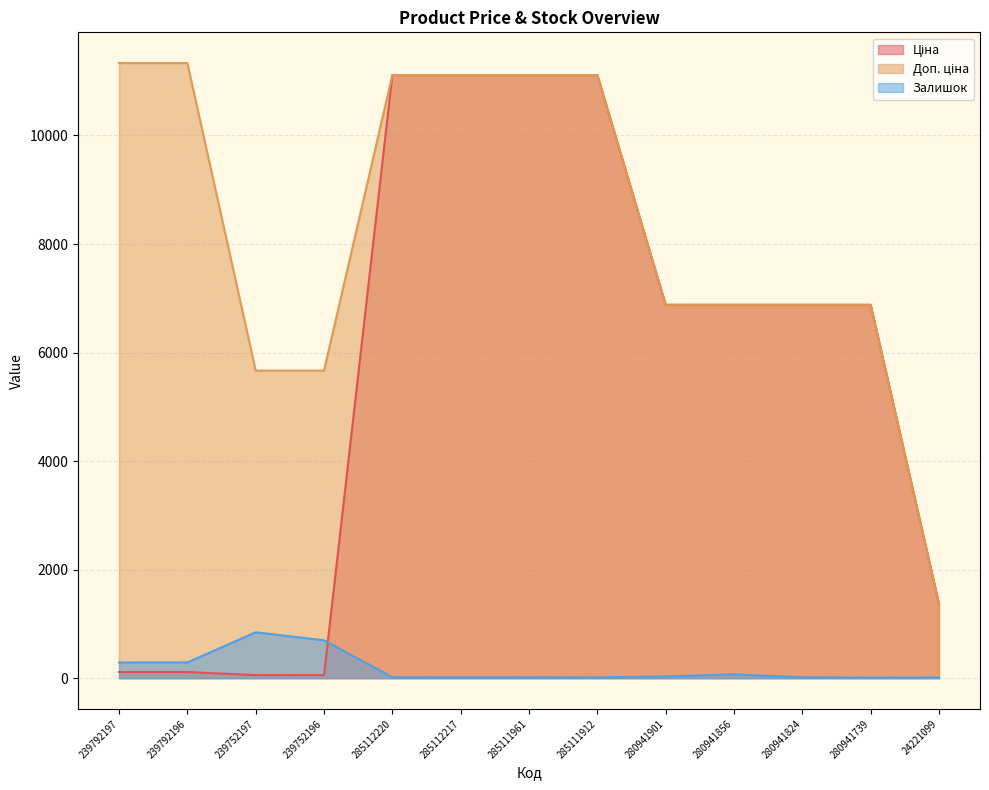

What is the average value of the Залишок series?

179.2